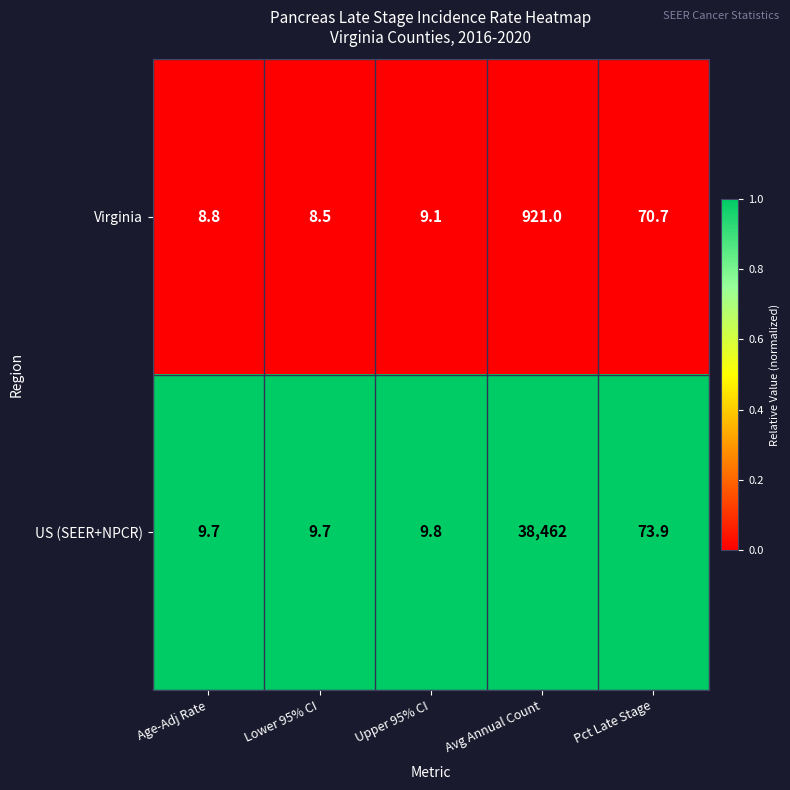

At which category is the sum across all series the highest?

Avg Annual Count